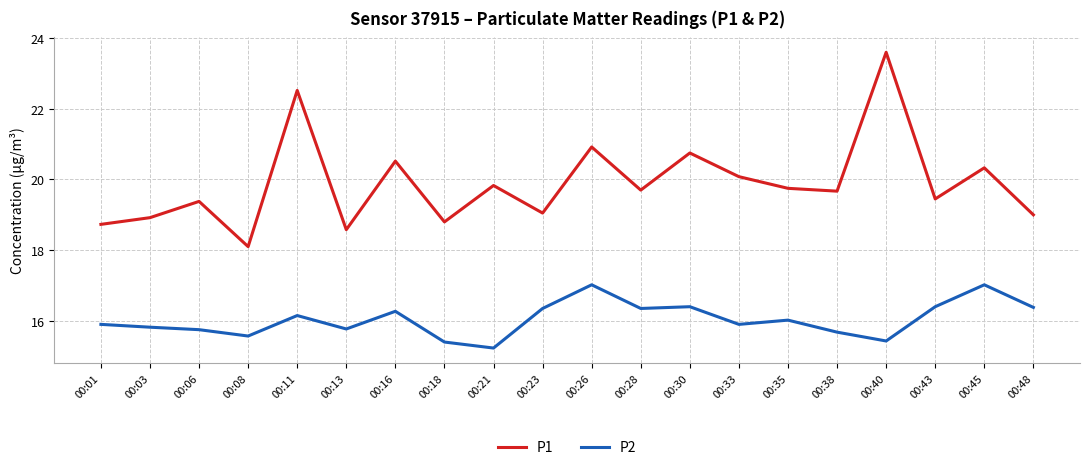

Where is P2 nearest to the value 16?

00:35